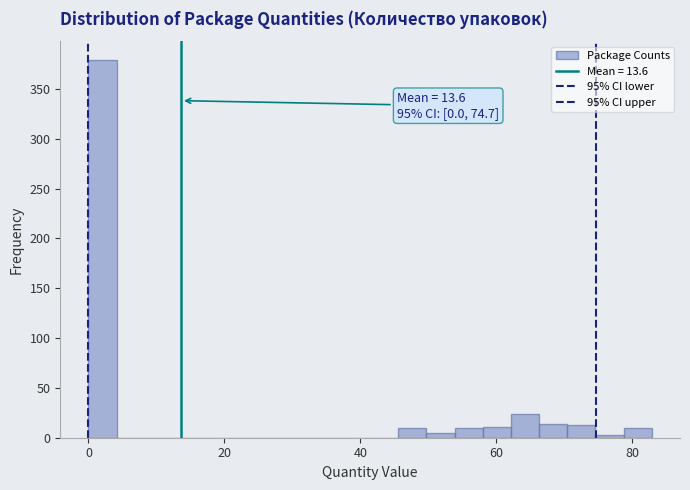

Around what value on the x-axis is the tallest bar? Give the approximate position of its centre, as read against the axis.

2